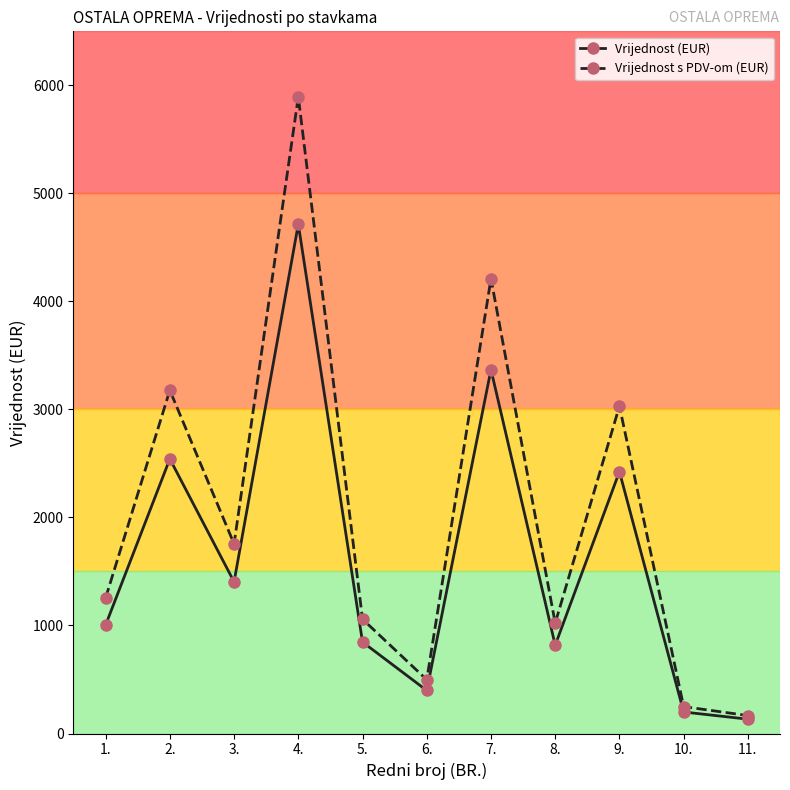

In Vrijednost s PDV-om (EUR), how many points are lower than both neighbors (excluding endpoints)?

3